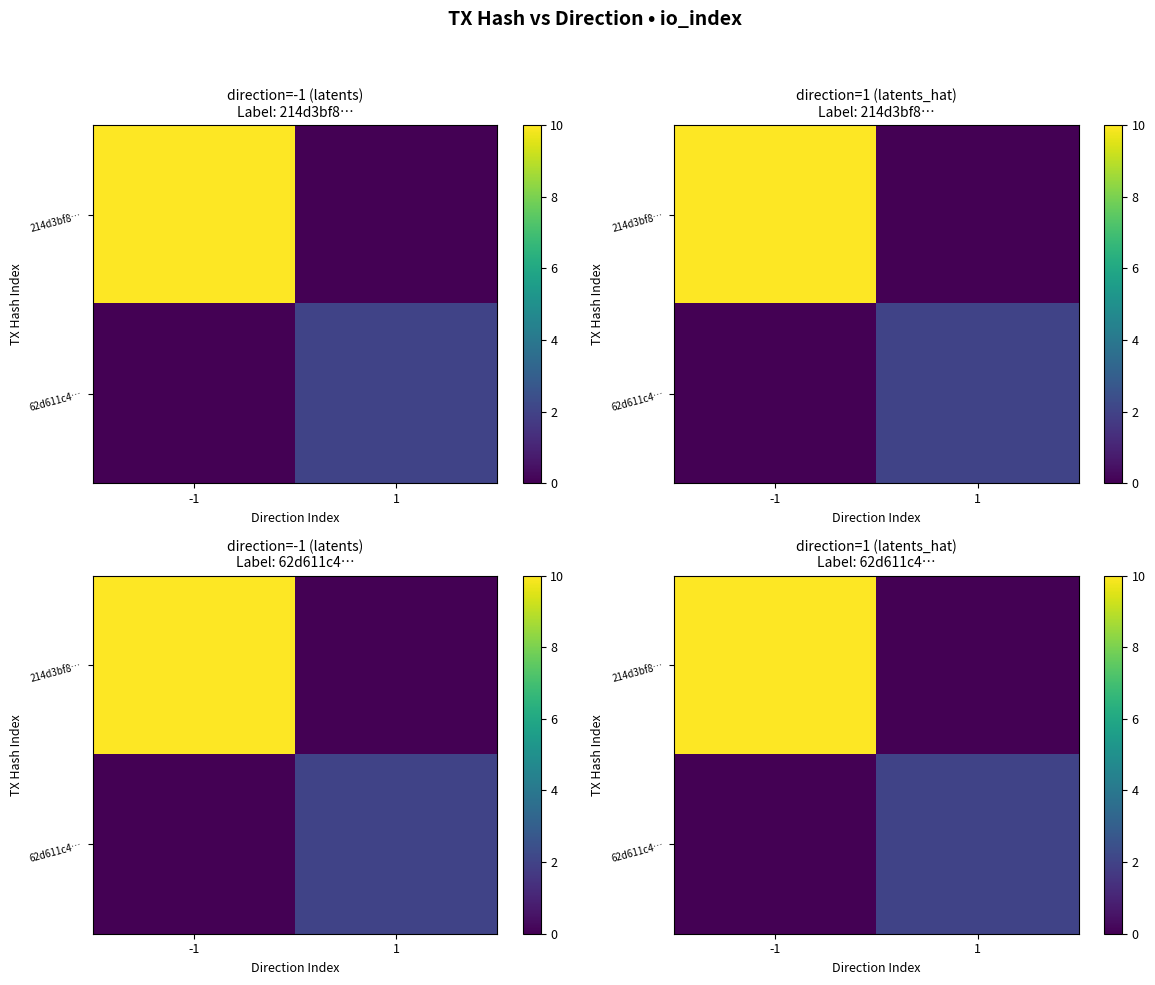

Rank the categories by 214d3bf8… value from lowest to highest.

1, -1